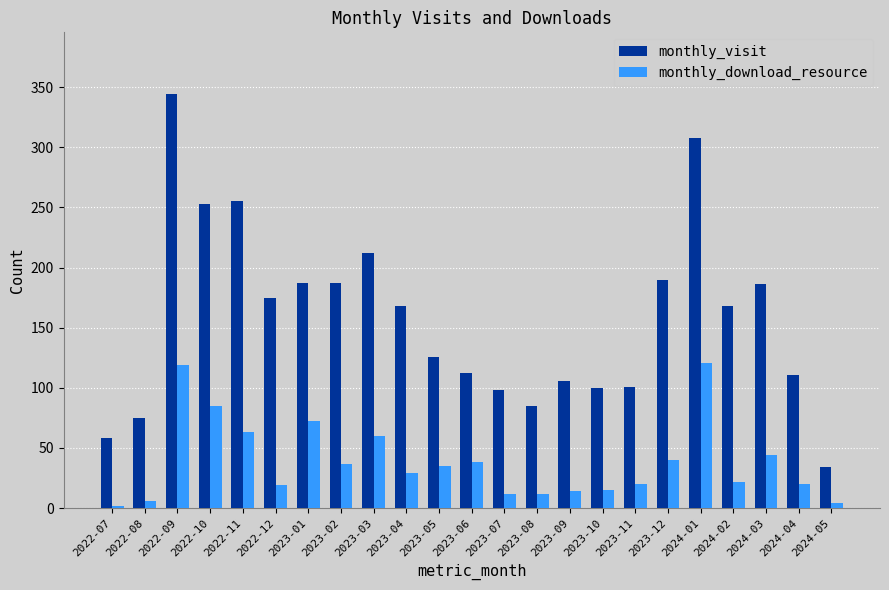

What is the label of the 16th bar from the left?

2023-10